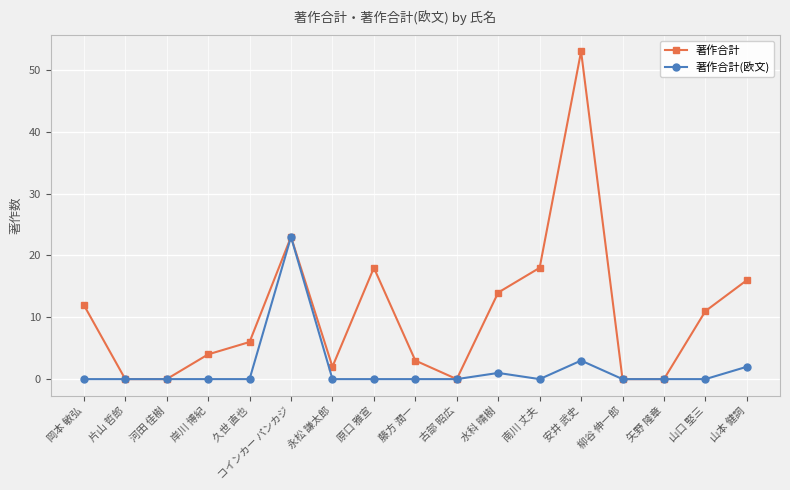

What is the sum of the 著作合計 values at 岡本 敏弘 and 山口 堅三?

23